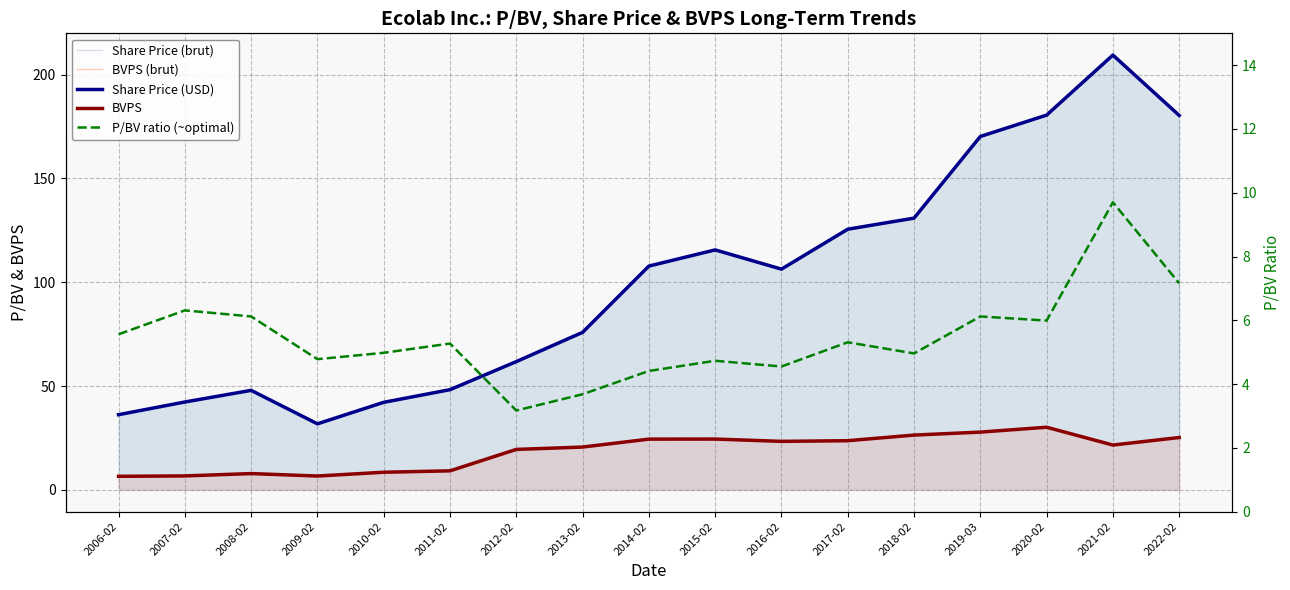

At which category does the chart reach its minimum across all series?

2012-02